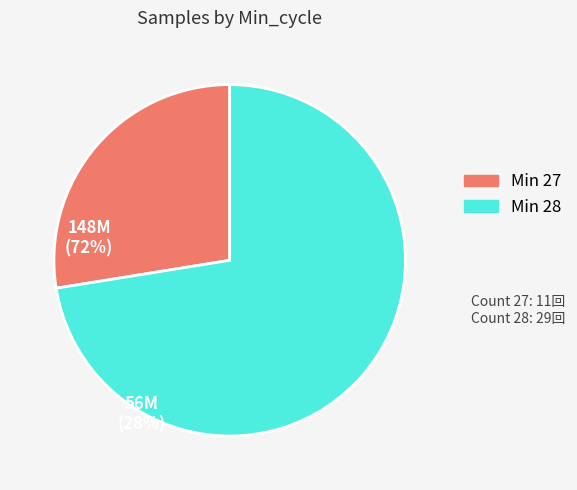

Is there any slice that represents more than half of the pie?

Yes